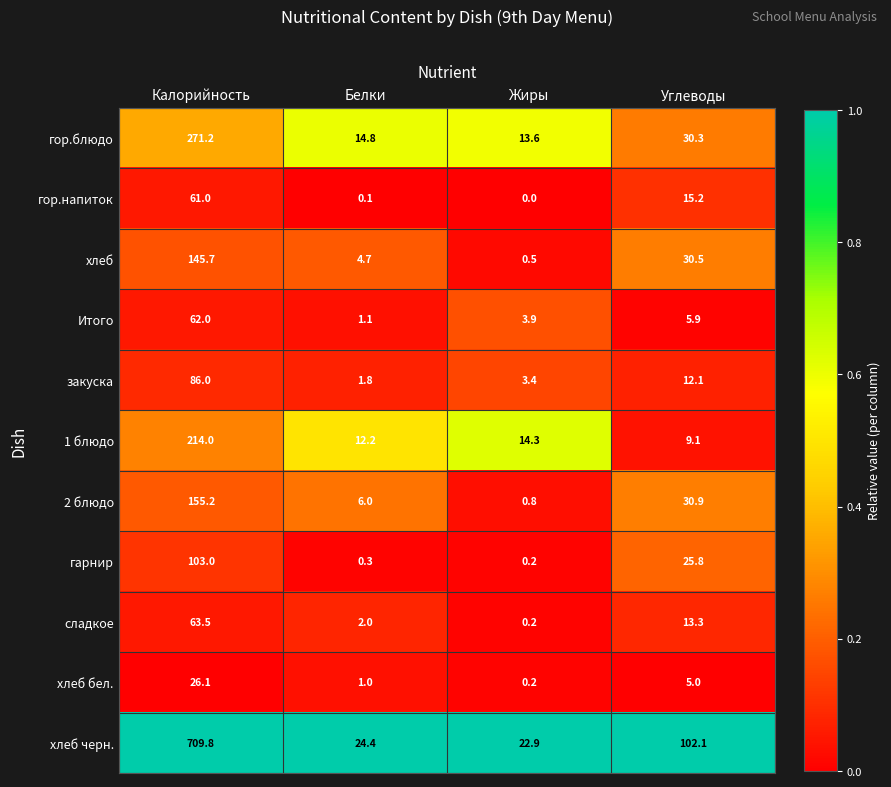

List the series in order of their peak value, lowest first.

хлеб бел., гор.напиток, Итого, сладкое, закуска, гарнир, хлеб, 2 блюдо, 1 блюдо, гор.блюдо, хлеб черн.